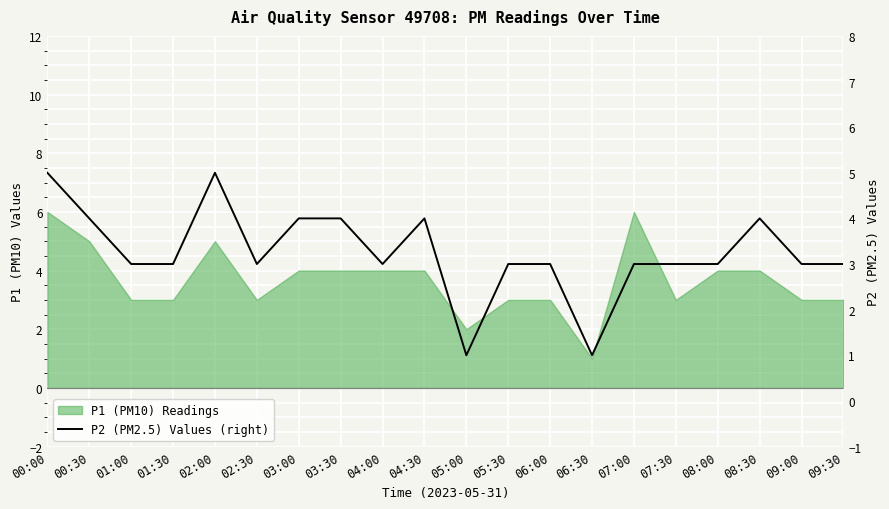

How many lines are shown in the chart?

1